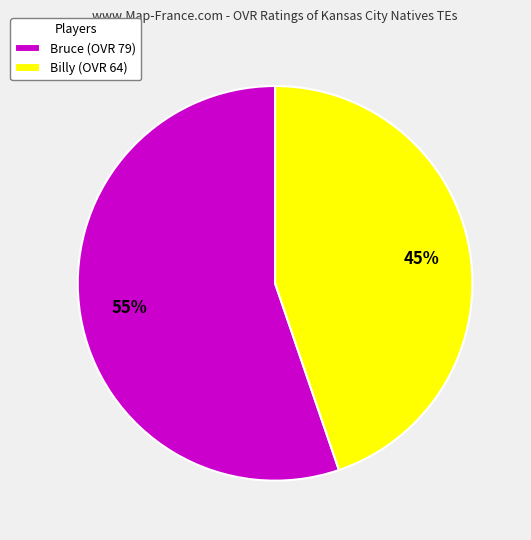

Combined, do Billy (OVR 64) and Bruce (OVR 79) account for over 50%?

Yes